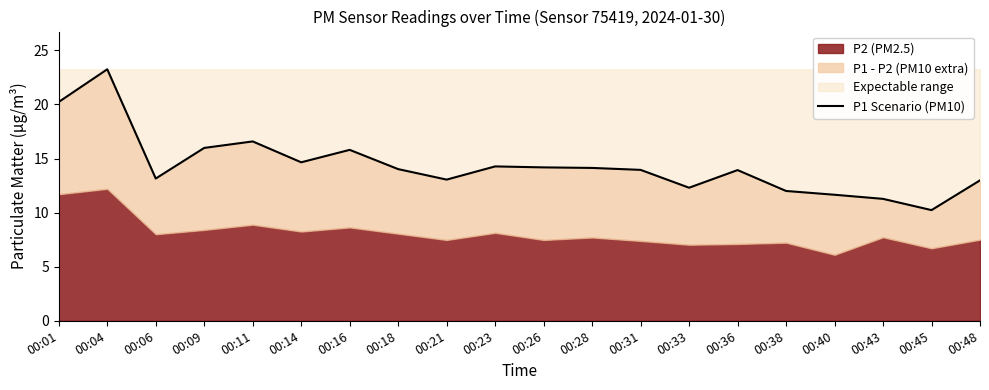

How many points are higher than both their immediate neighbors (excluding endpoints)?

5